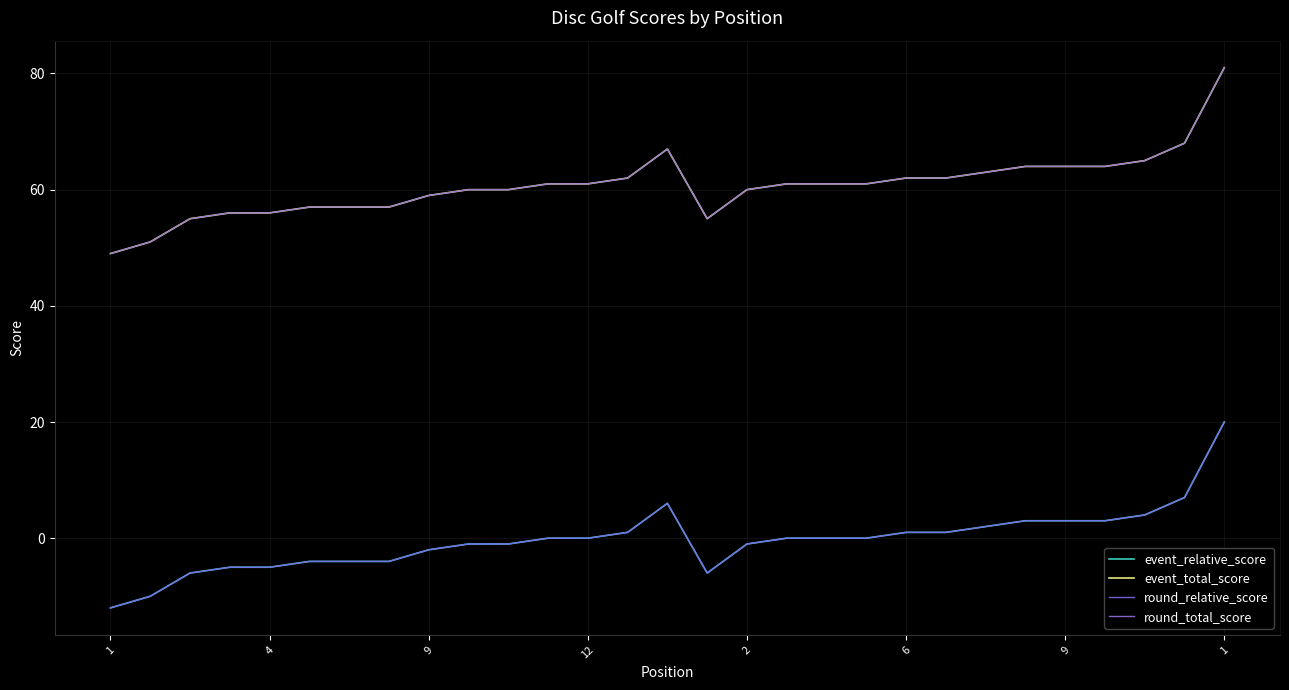

Does the chart have visible grid lines?

Yes